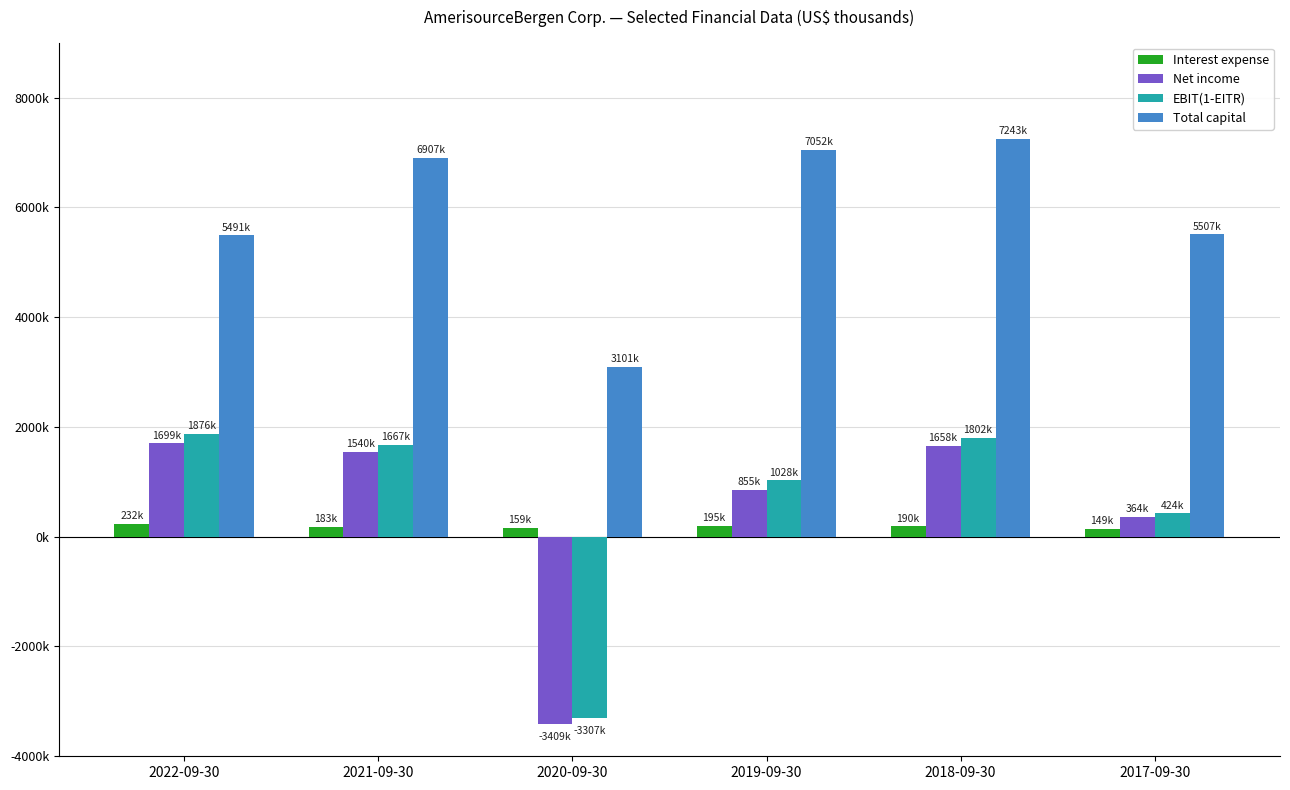

Are the bars horizontal?

No